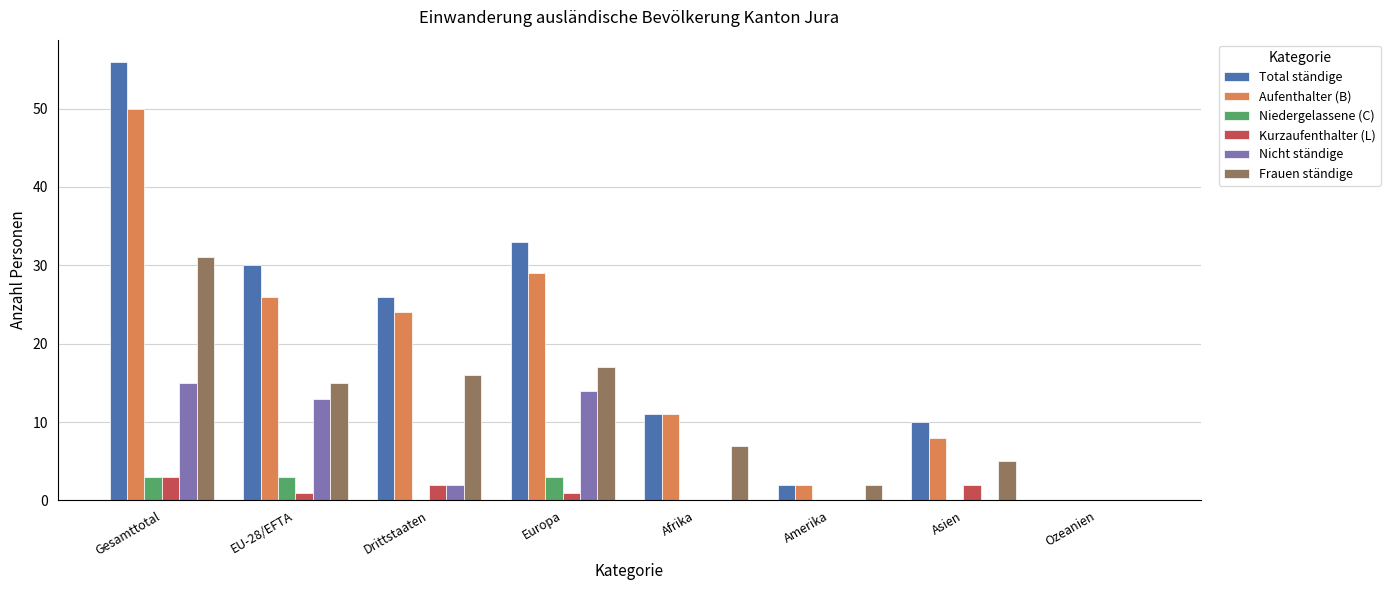

Which series changed the most between Europa and Asien?

Total ständige